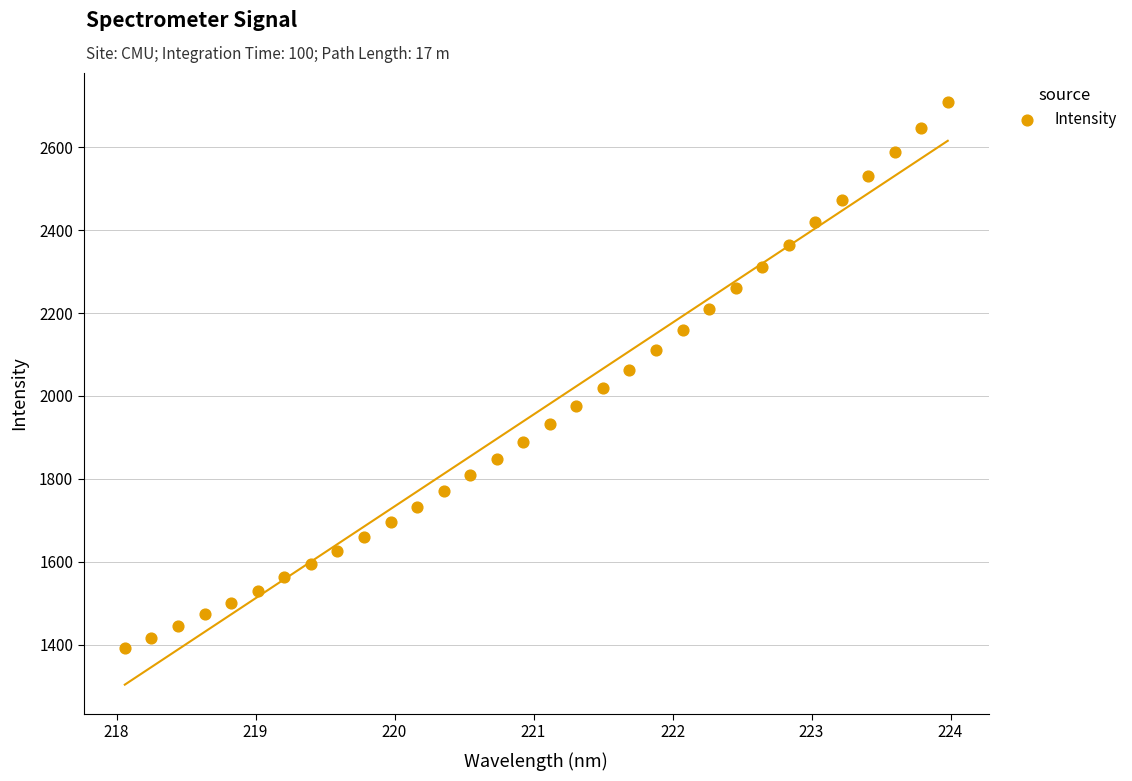

What is the range of X values (max minus min)?

5.9